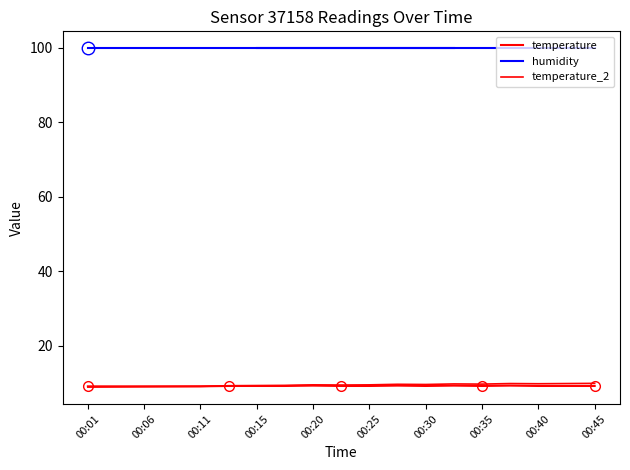

The humidity series shows 151.8 at 00:45. True or false?

False